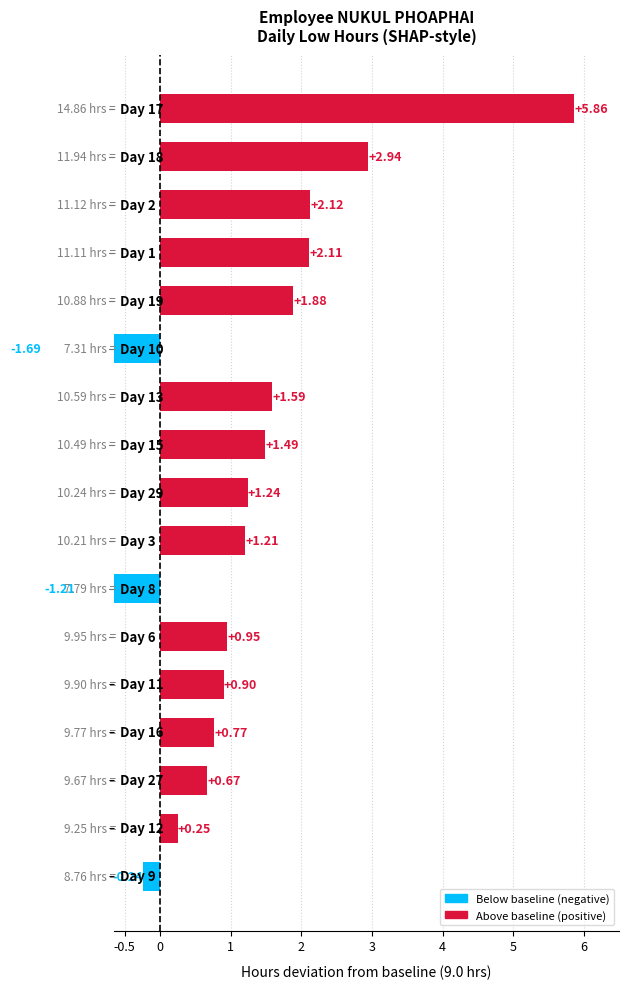

Count the number of values greater than 1.

9